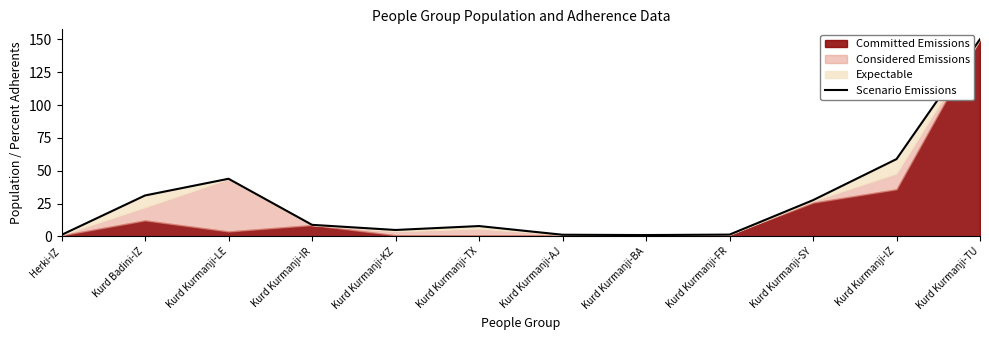

What is the average value?

28.2